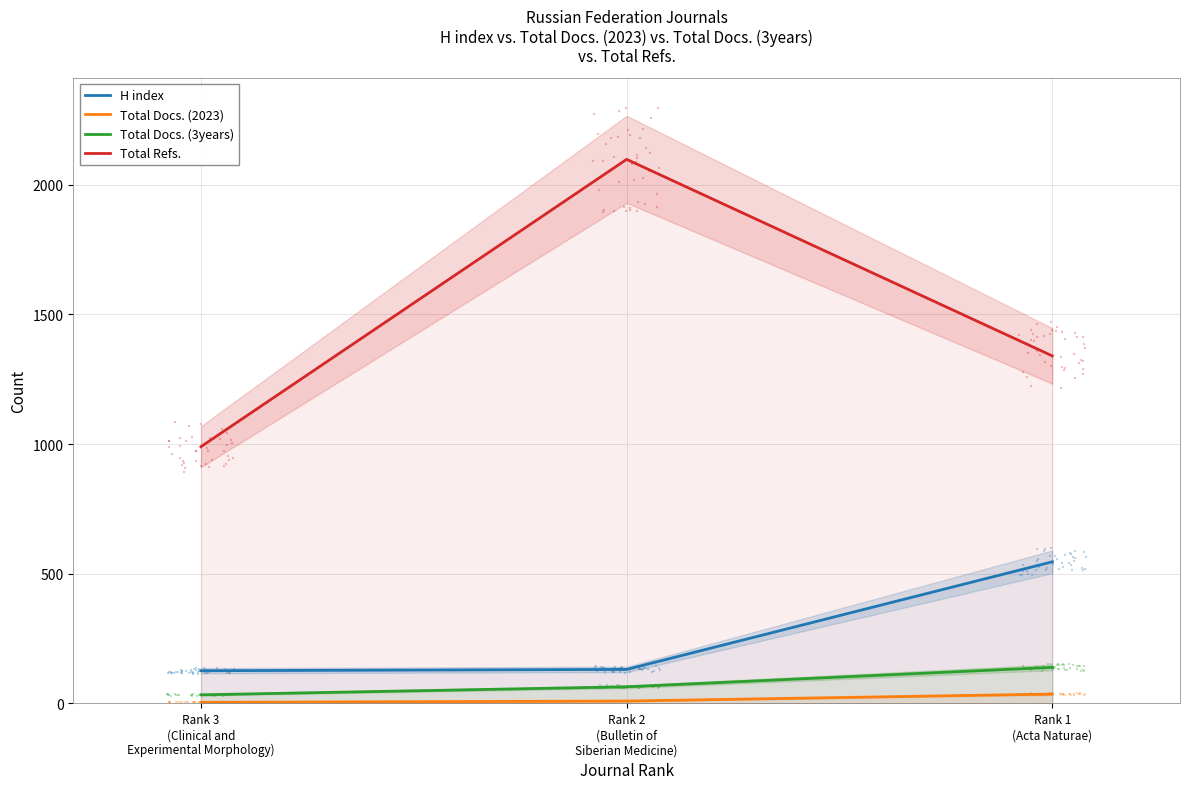

At which category is the sum across all series the highest?

Rank 2
(Bulletin of
Siberian Medicine)